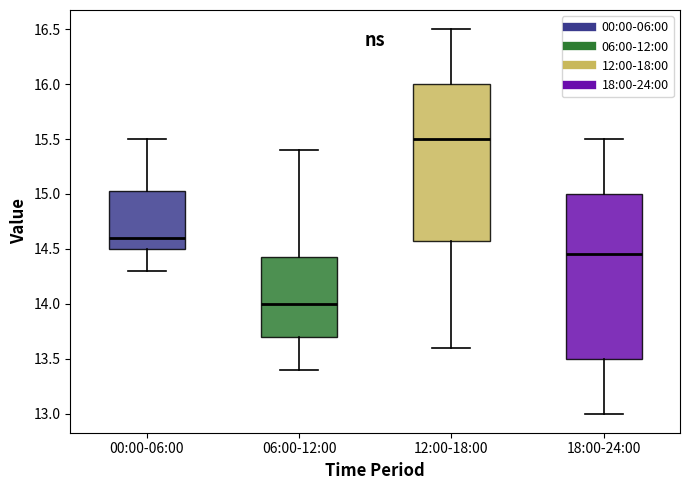

Reading left to right, transcribe this box plot: for each box, give where its median line is, the range the box spans, and where its two whiskers end, as read against the y-axis. The values are not printed on the chart, so give them approximately, as read against the axis.

00:00-06:00: median 14.60, box 14.50 to 15.05, whiskers 14.30 to 15.50
06:00-12:00: median 14.00, box 13.70 to 14.45, whiskers 13.40 to 15.40
12:00-18:00: median 15.50, box 14.60 to 16.00, whiskers 13.60 to 16.50
18:00-24:00: median 14.45, box 13.50 to 15.00, whiskers 13.00 to 15.50